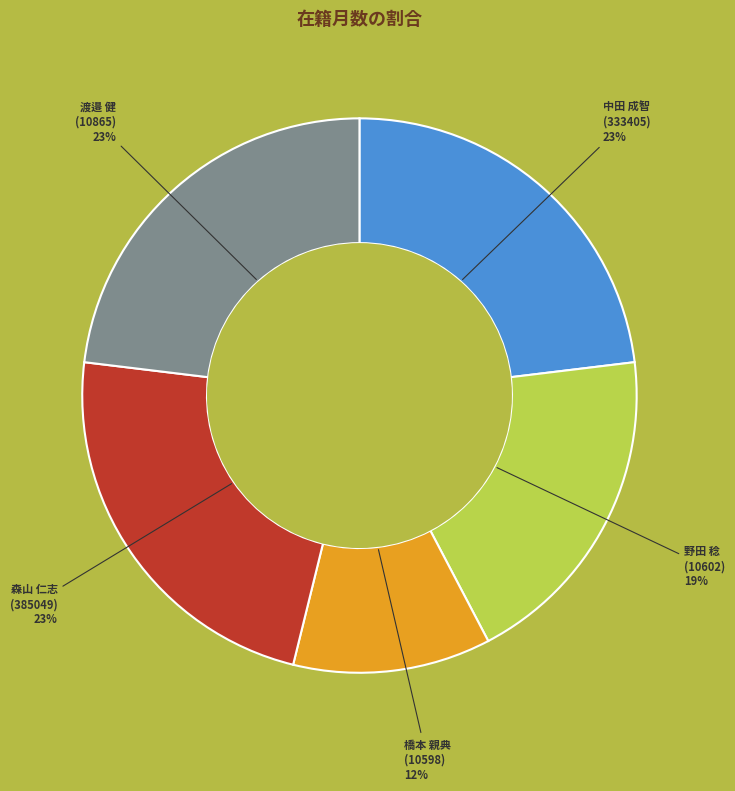

To the nearest percent, what portion does 森山 仁志 (385049) represent?

23%